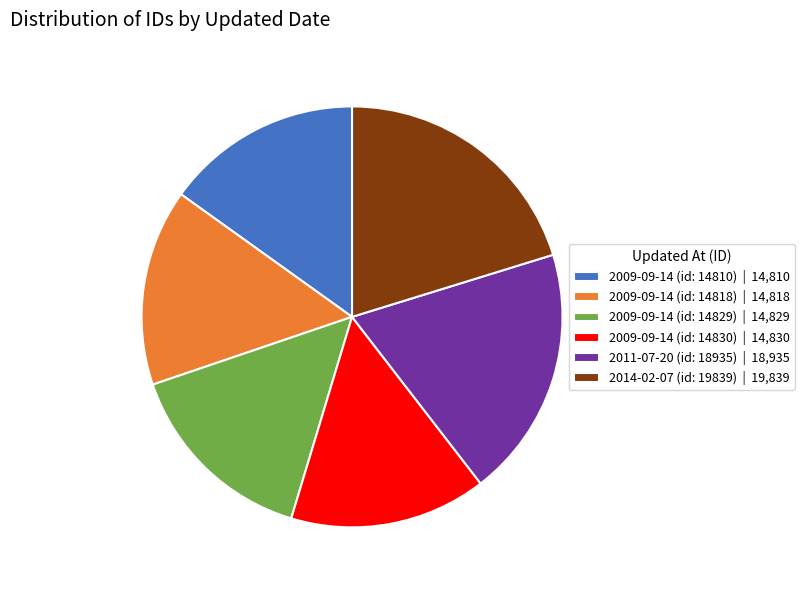

Does 2009-09-14 (id: 14818) | 14,818 represent more than half of the total?

No